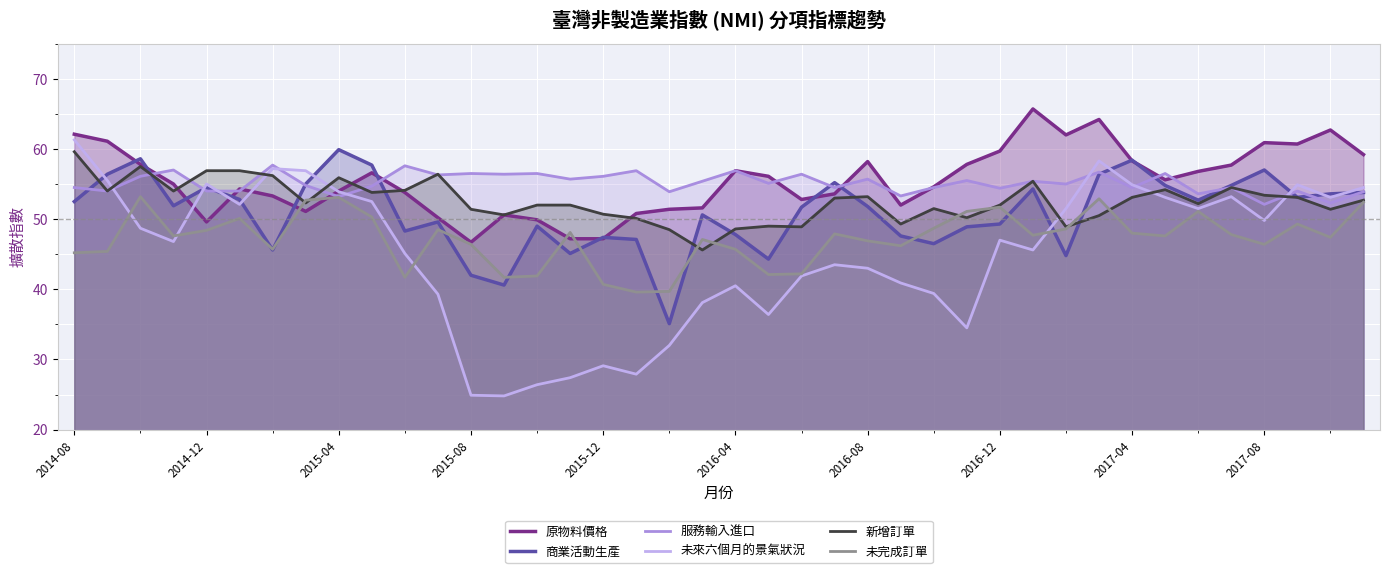

Which category has the highest value in the 未來六個月的景氣狀況 series?

2014-08